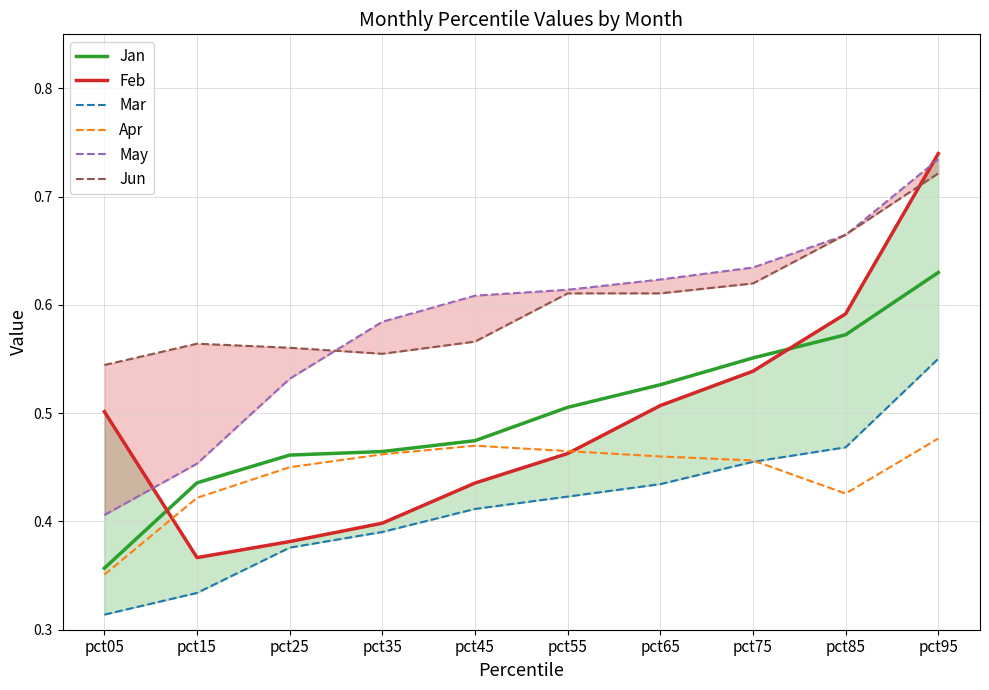

At pct25, list the series in order from smallest to largest.

Mar, Feb, Apr, Jan, May, Jun